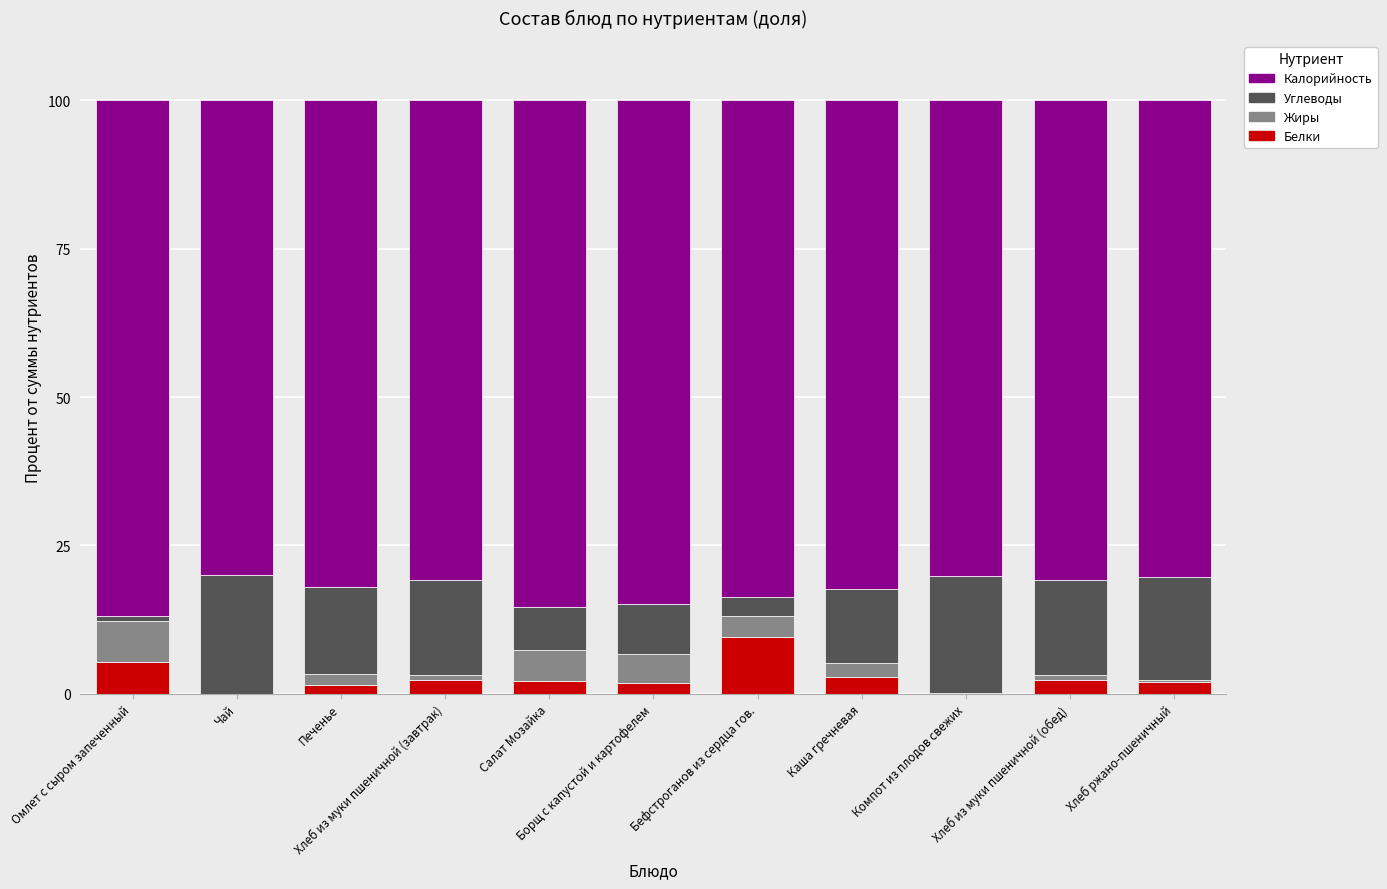

What is the highest value of the Белки series?

9.5